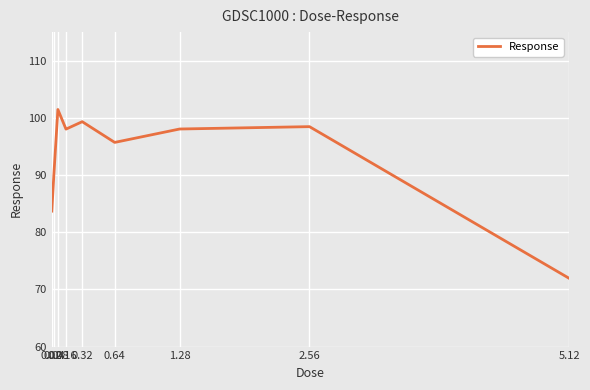

What is the difference between the maximum and minimum values?

29.5